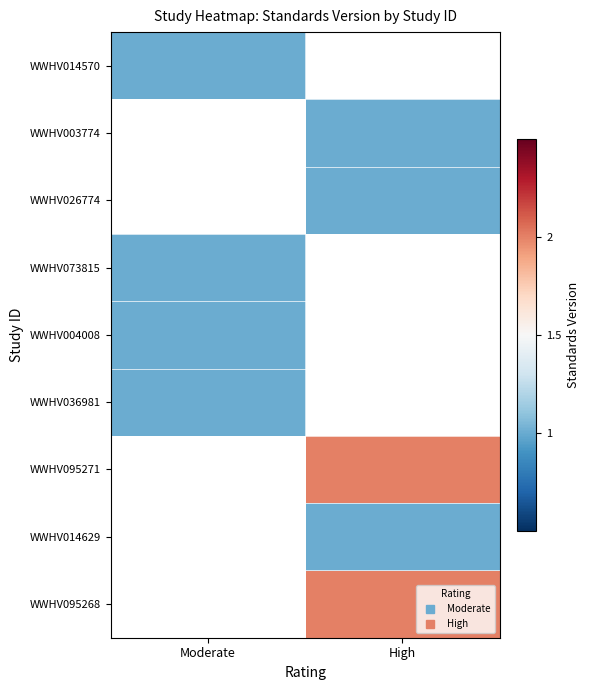

Is the value of WWHV004008 at Moderate greater than the value of WWHV003774 at High?

No